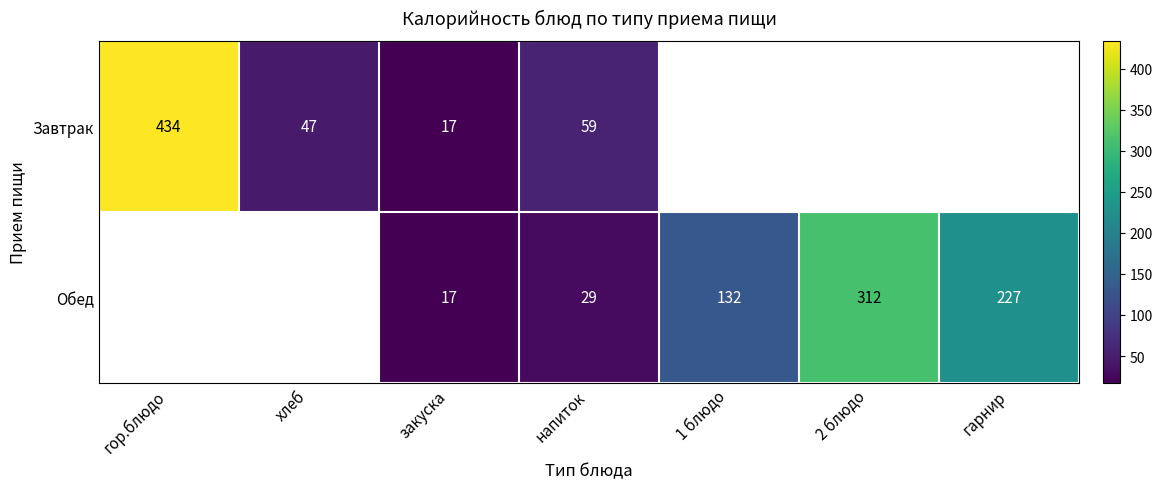

The value of Обед at 2 блюдо is 115. True or false?

False